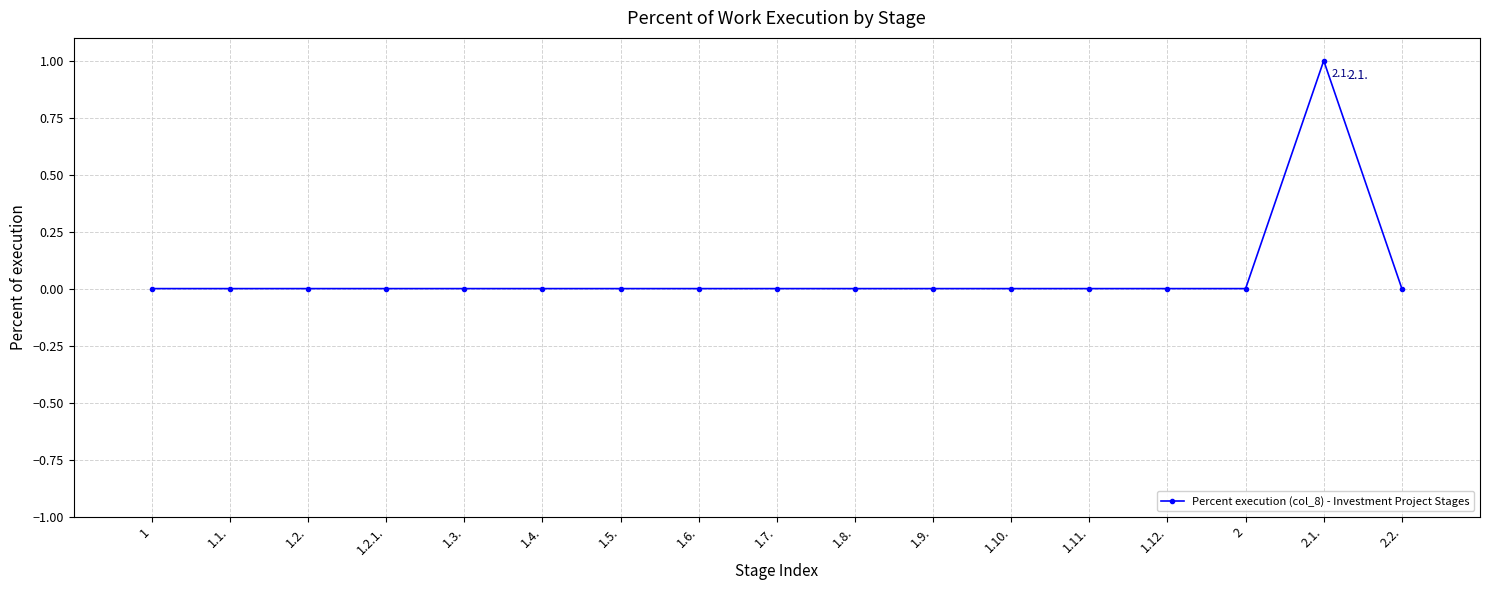

True or false: there are more than 0 points higher than both neighbors.

True